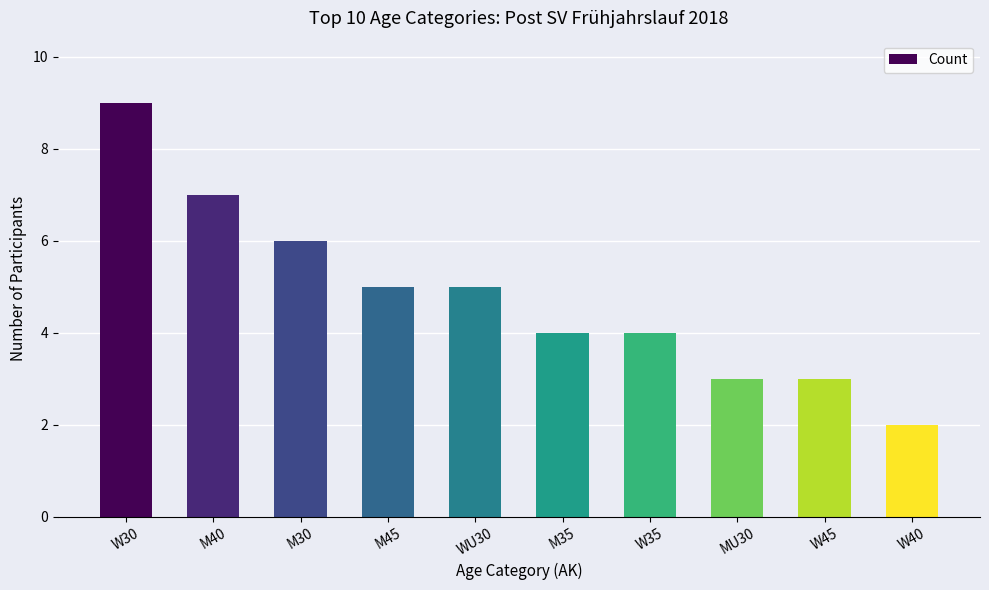

How many values are between 3 and 6?

7